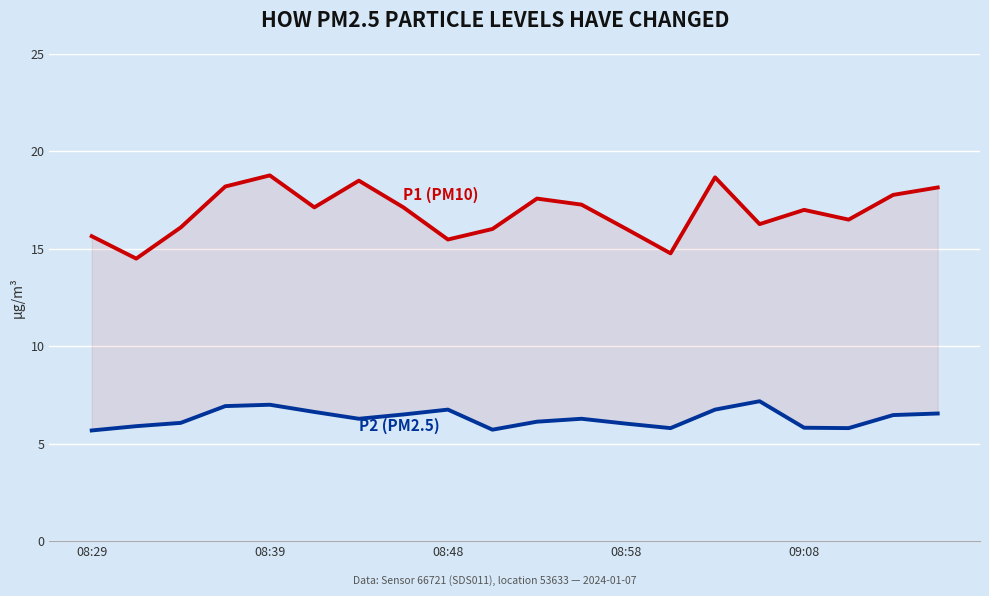

Rank the series by their average value, from highest to lowest.

P1 (PM10), P2 (PM2.5)